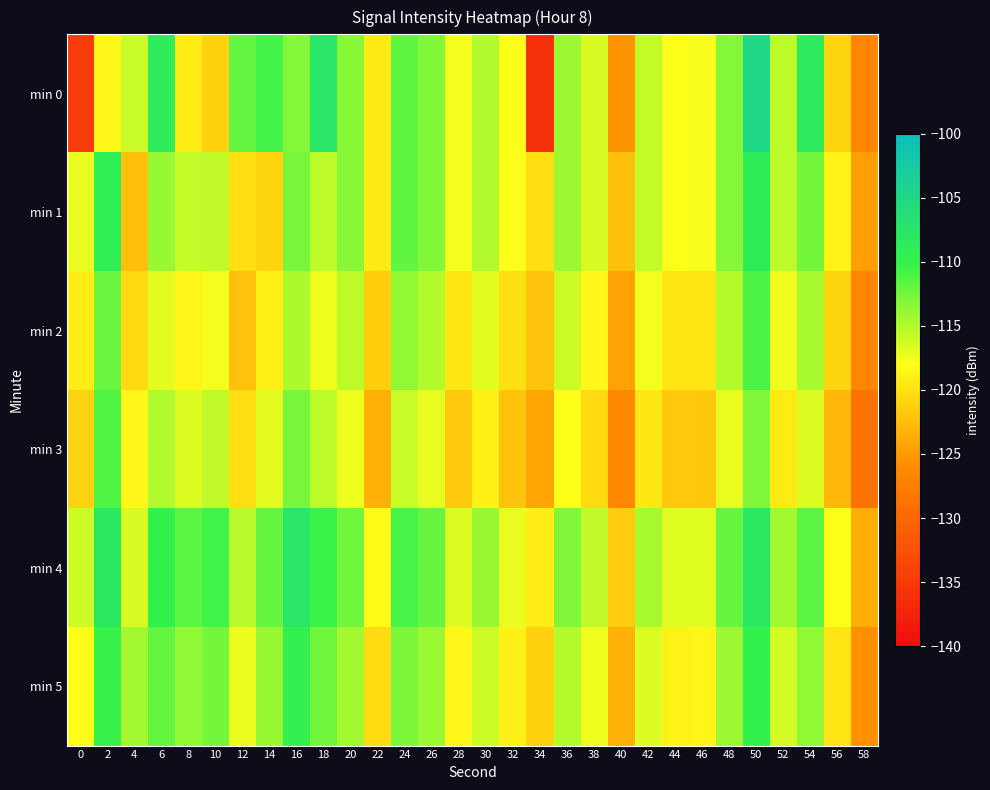

Which has a higher value, 56 or 54?

54